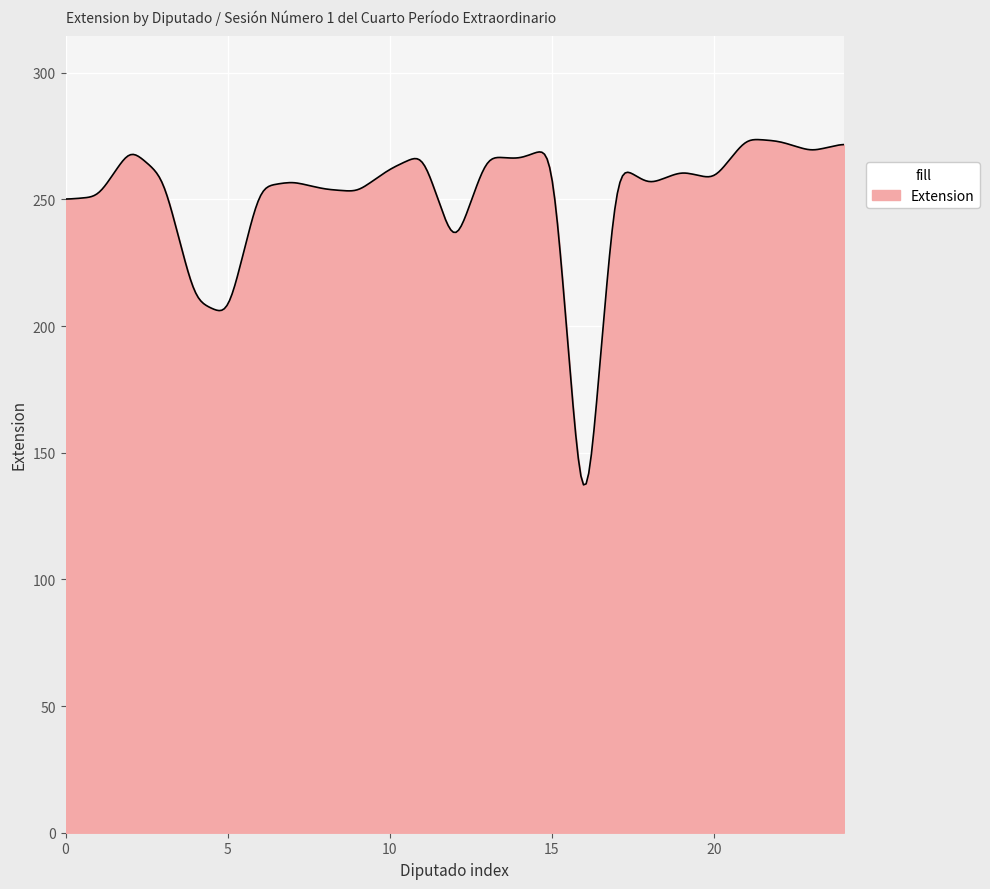

What is the maximum value shown in the chart?

273.6